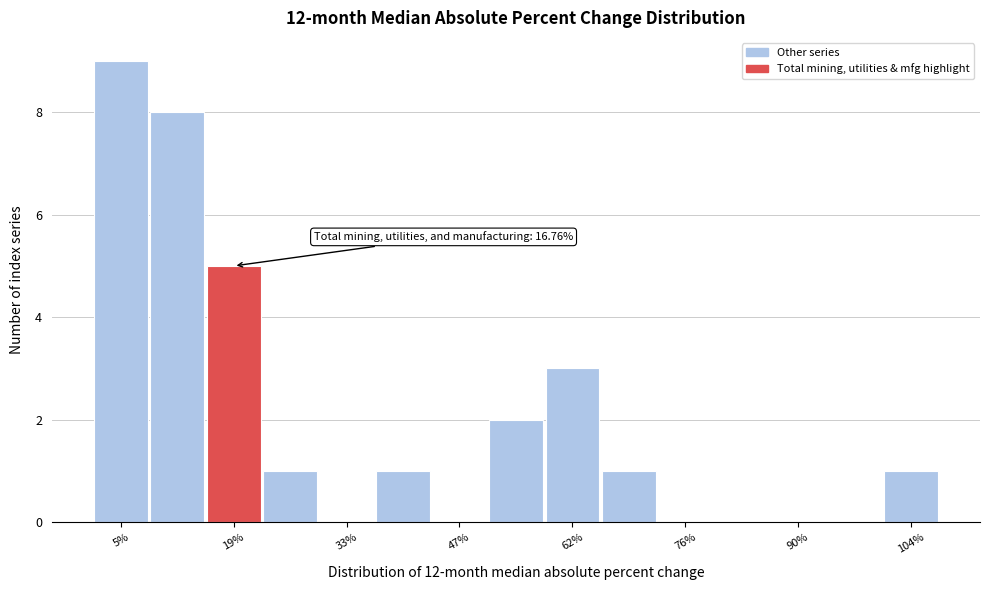

Around what value on the x-axis is the tallest bar? Give the approximate position of its centre, as read against the axis.

6